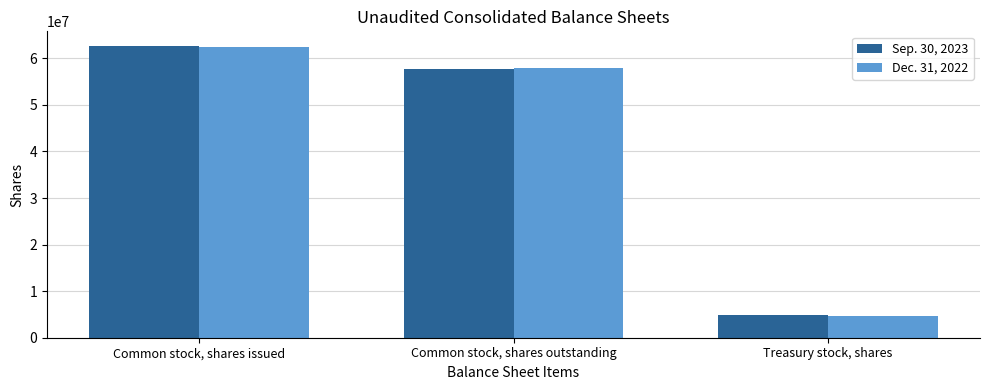

At how many categories does at least one series exceed 22565149?

2